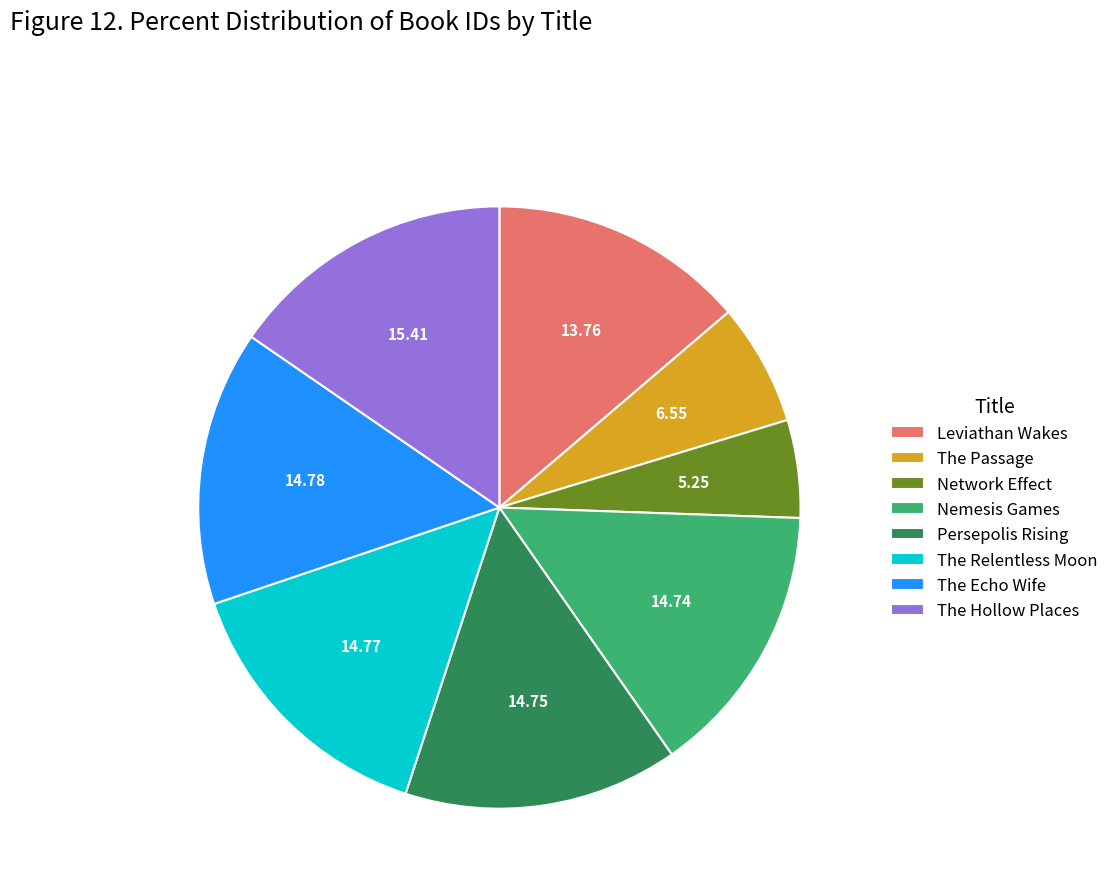

What is the ratio of the value at The Echo Wife to the value at Network Effect?

2.8